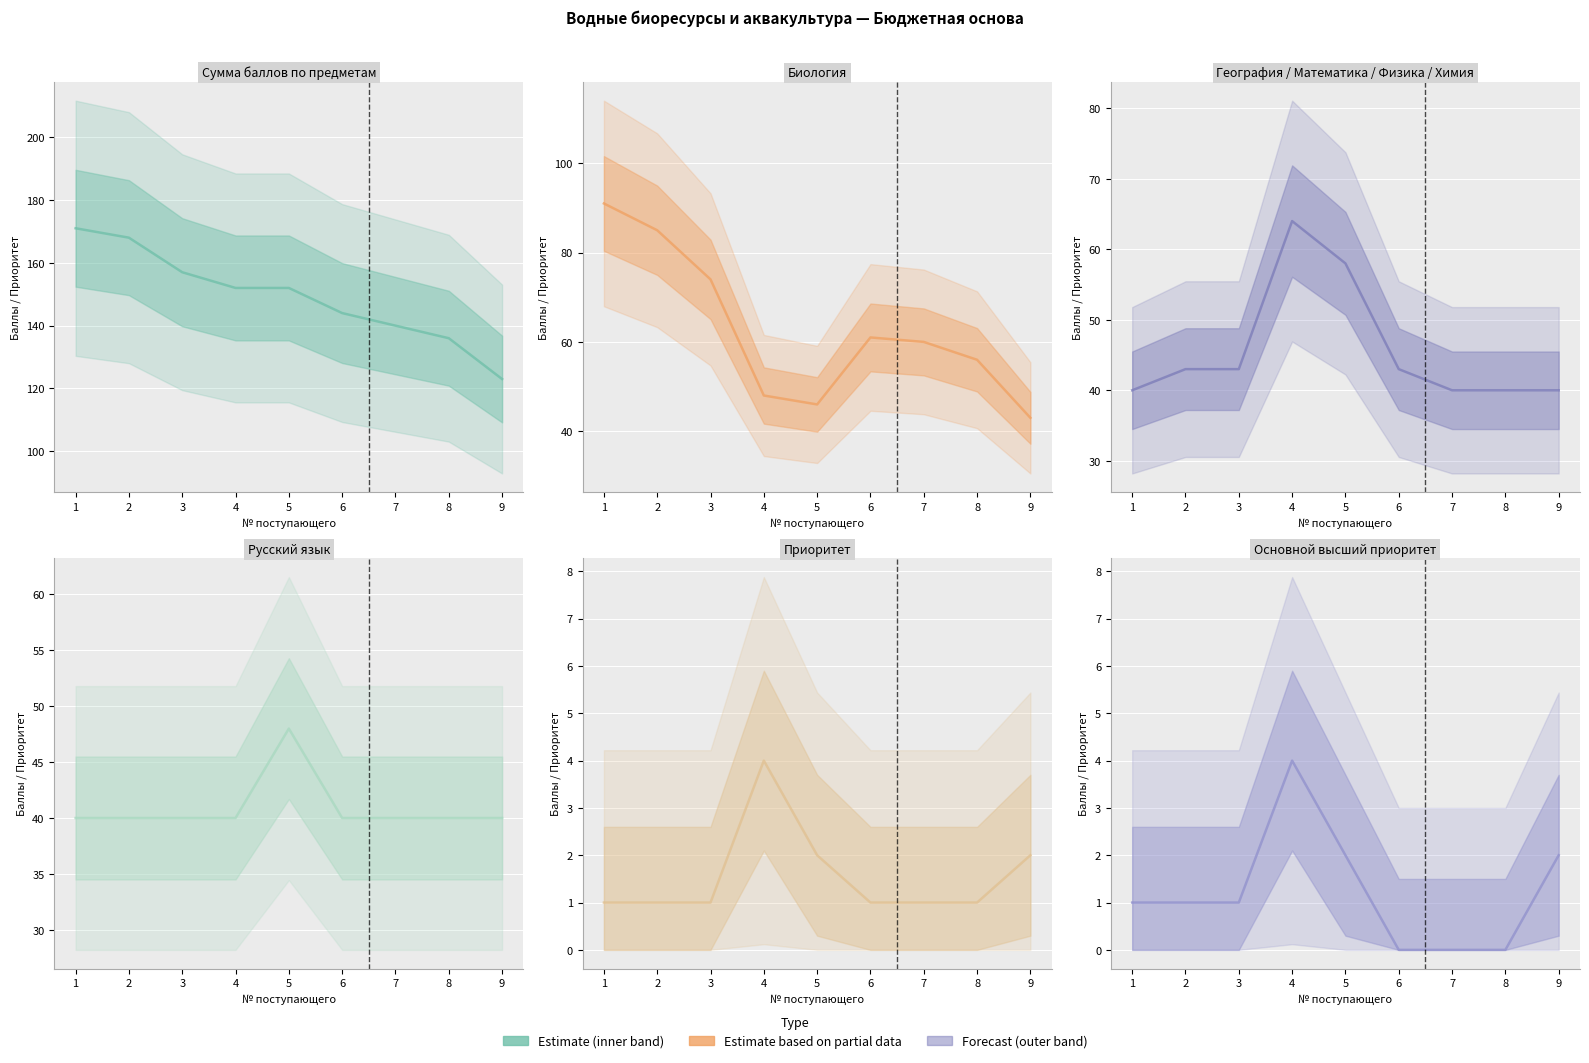

True or false: Биология and Основной высший приоритет cross at least once.

False